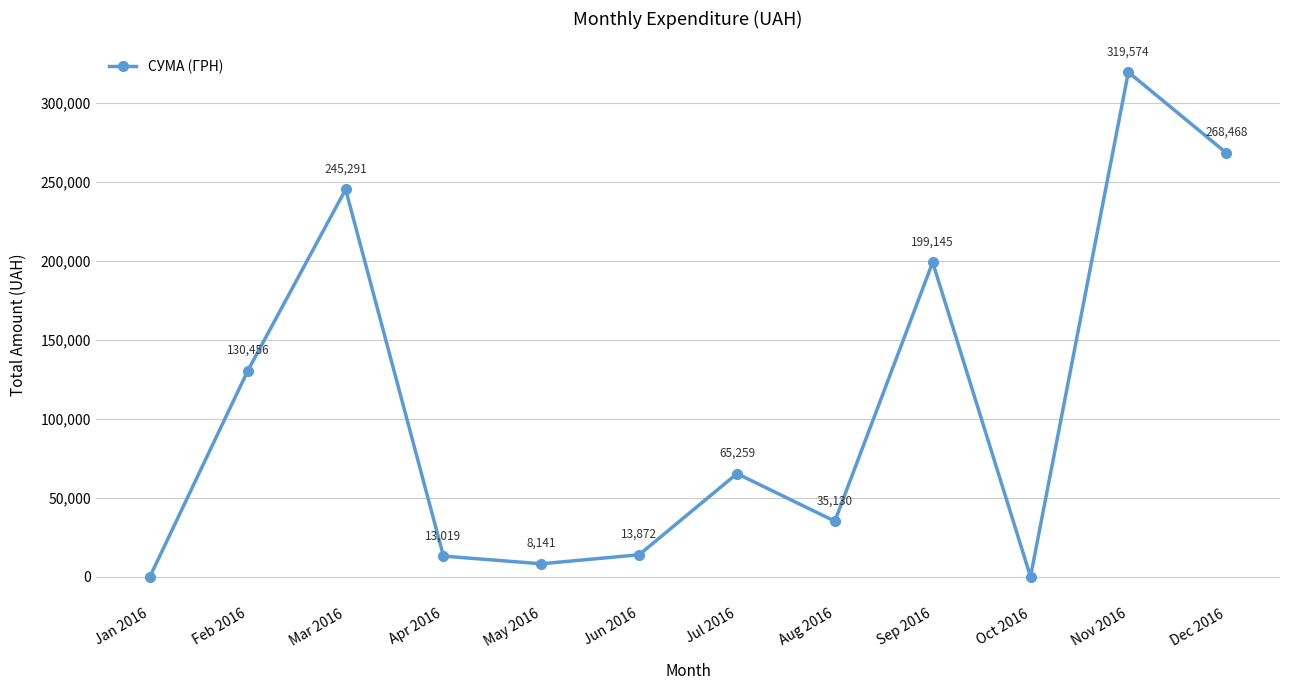

What is the difference between the values at Mar 2016 and Dec 2016?

23177.9